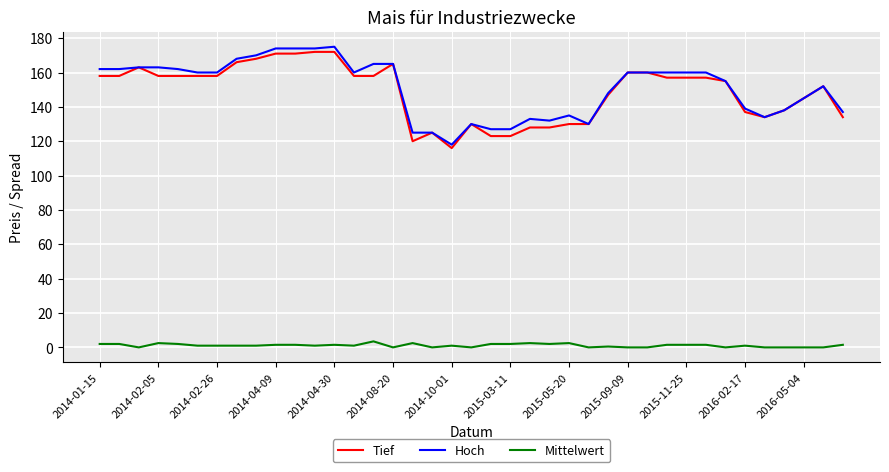

True or false: Tief and Mittelwert intersect in this chart.

False